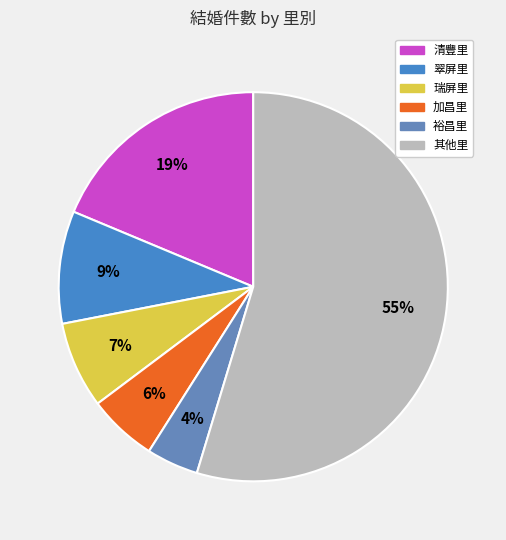

To the nearest percent, what is the average slice percentage?

17%